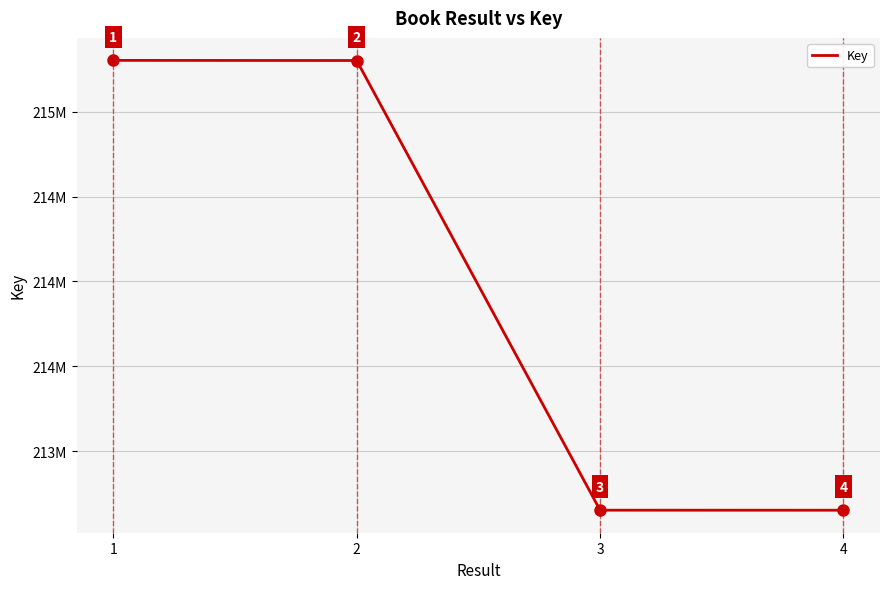

Does the chart display data point markers on the line(s)?

No